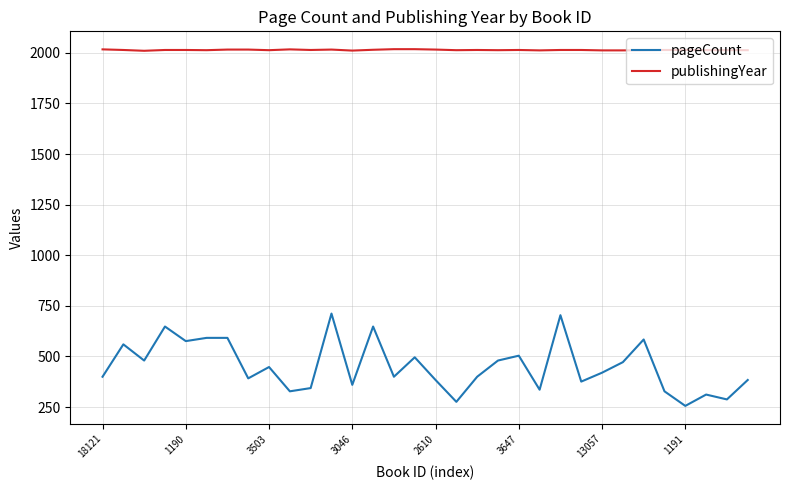

List the series in order of their peak value, highest first.

publishingYear, pageCount